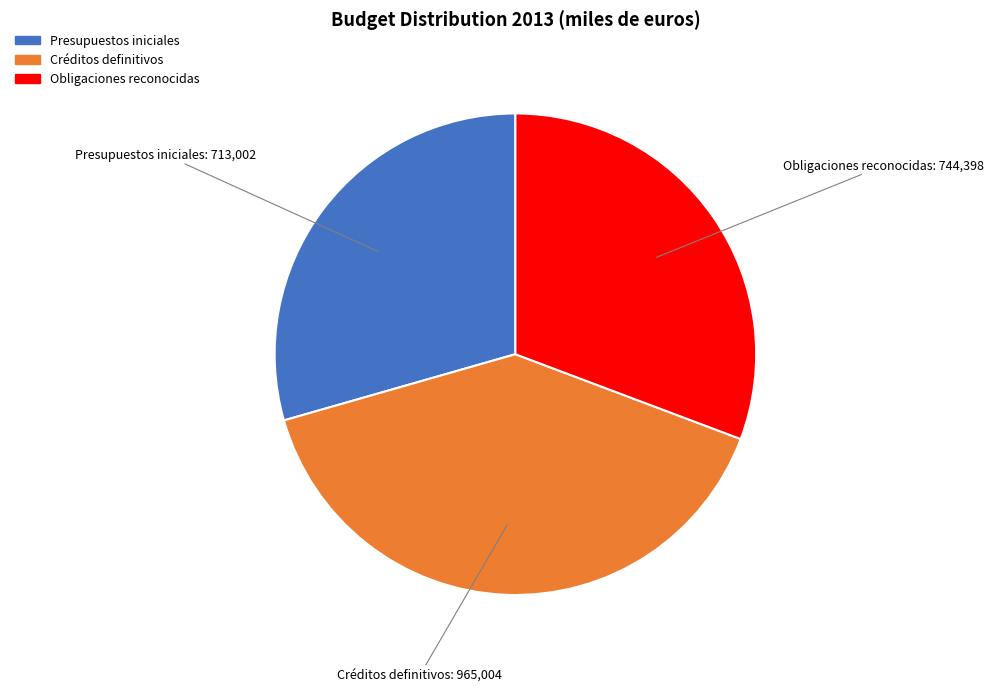

Do Presupuestos iniciales and Créditos definitivos together represent more than half of the pie?

Yes